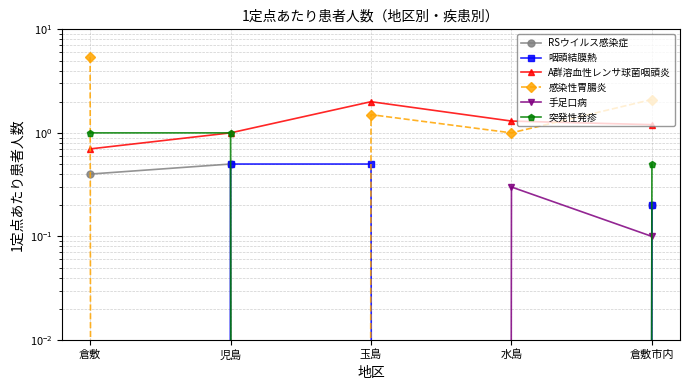

Which label corresponds to the largest value in the chart?

倉敷